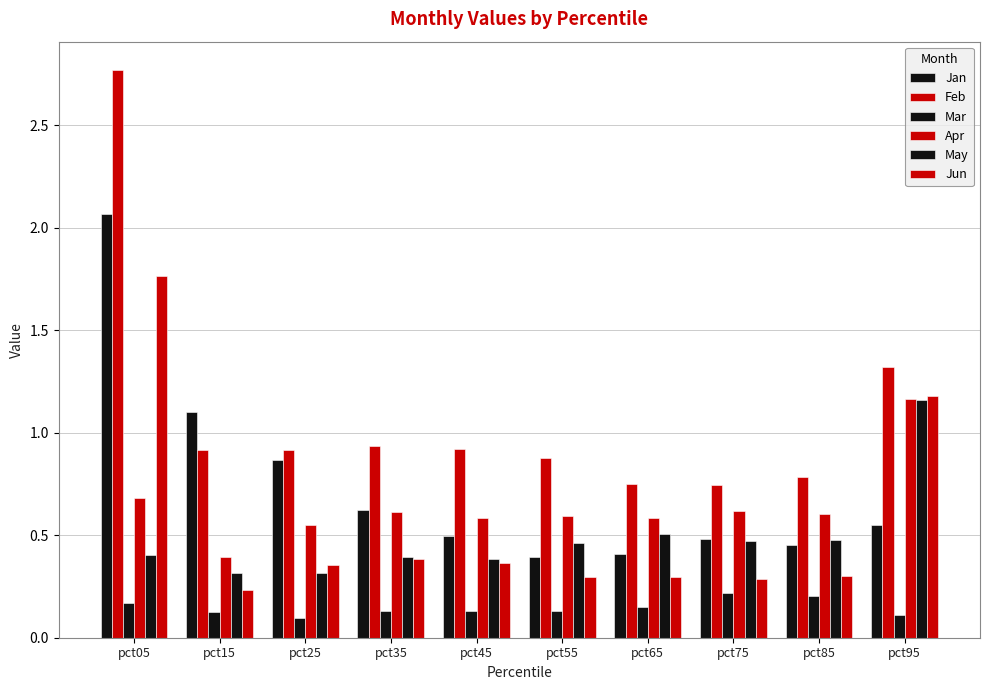

What is the total value across all series at pct35?

3.1